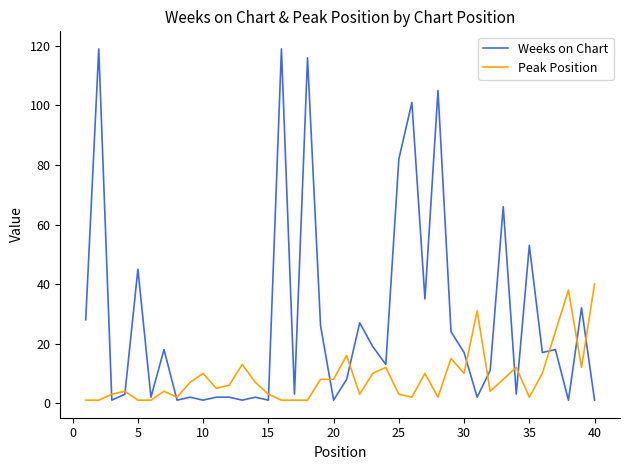

What is the maximum value for Weeks on Chart?

119